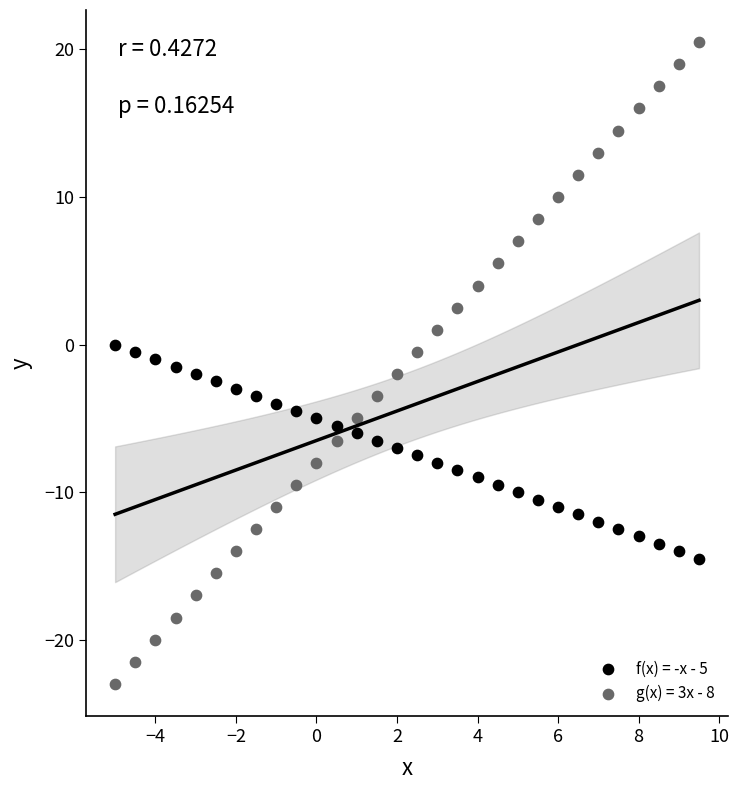

Which series has the widest spread of Y values?

g(x) = 3x - 8